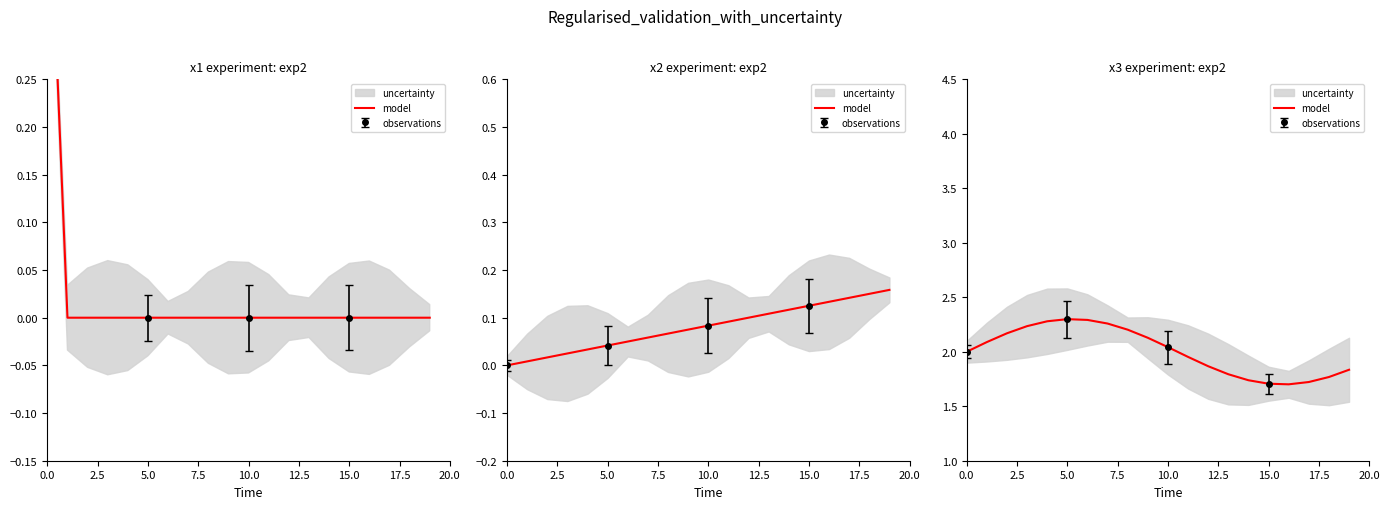

What is the greatest value displayed?

2.3